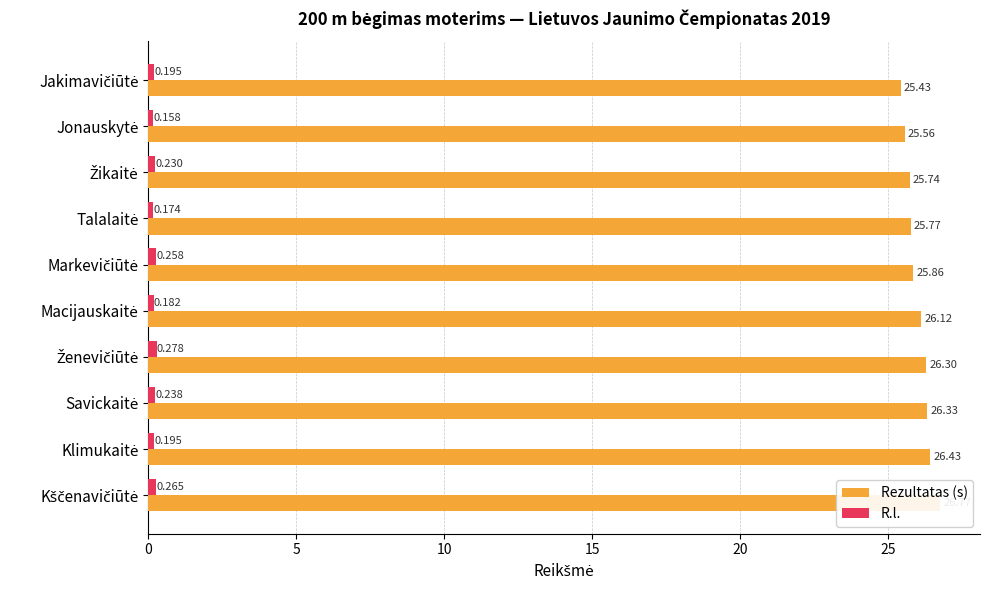

What is the average value of the R.l. series?

0.2